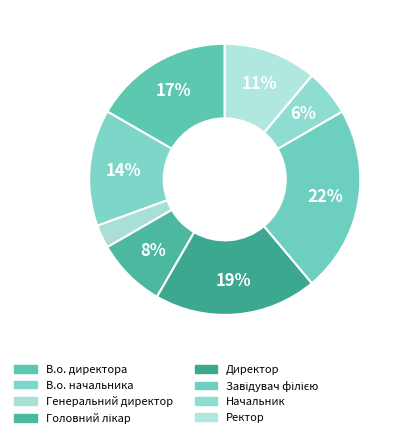

To the nearest percent, what percentage of the pie is Директор?

19%